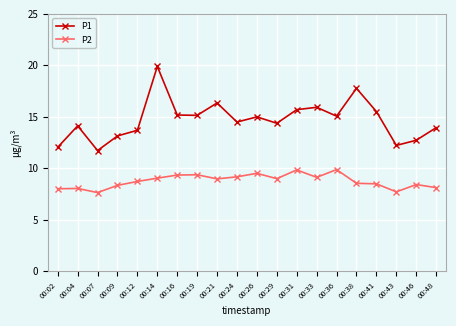

Count the number of data series in this chart.

2